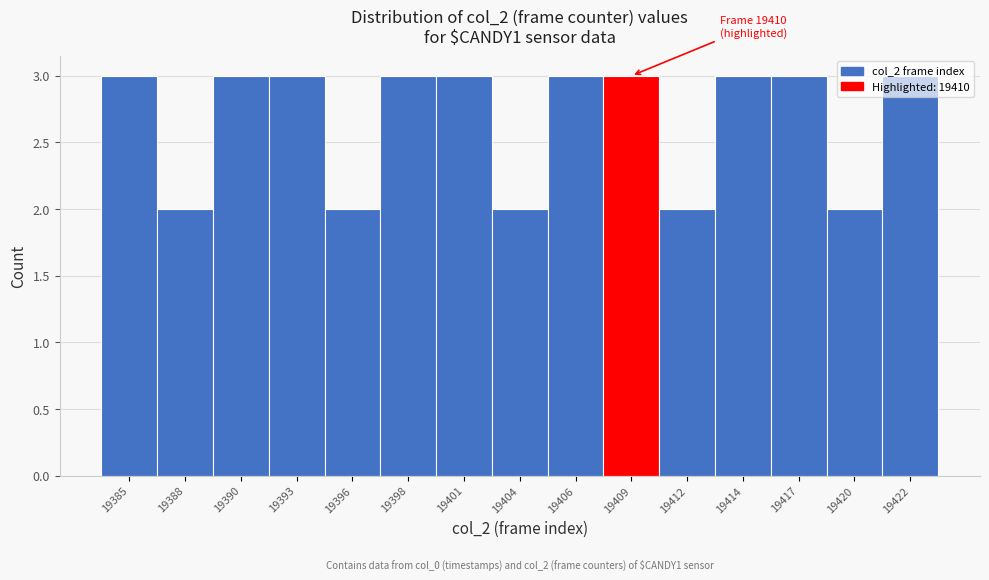

The chart shows a value of 3 at 19409. True or false?

True